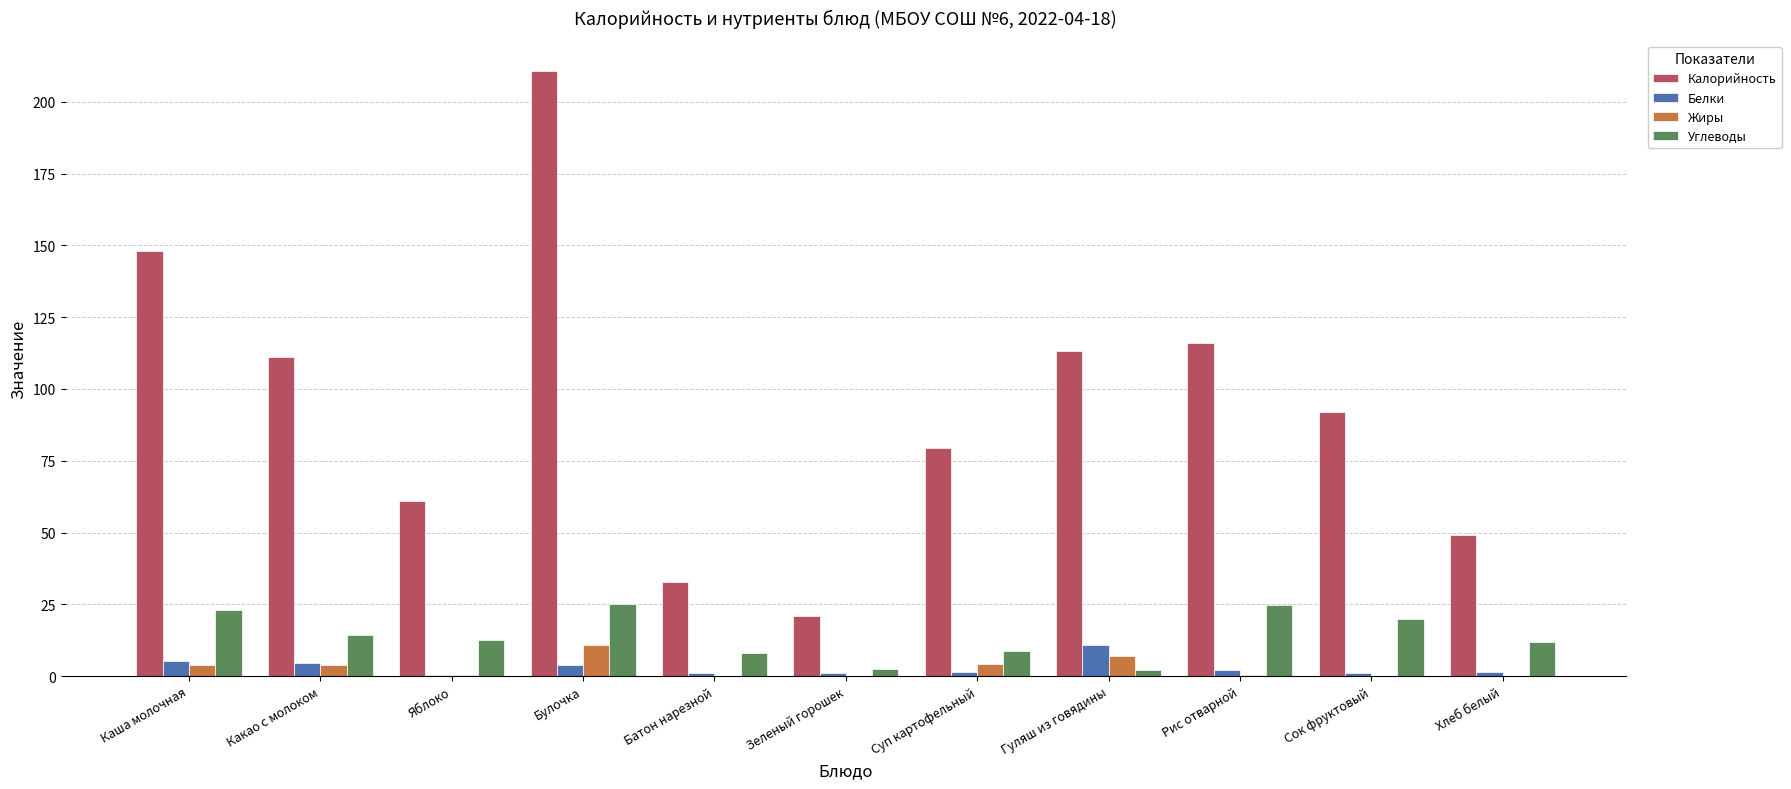

Is the value of Калорийность at Суп картофельный greater than the value of Жиры at Булочка?

Yes